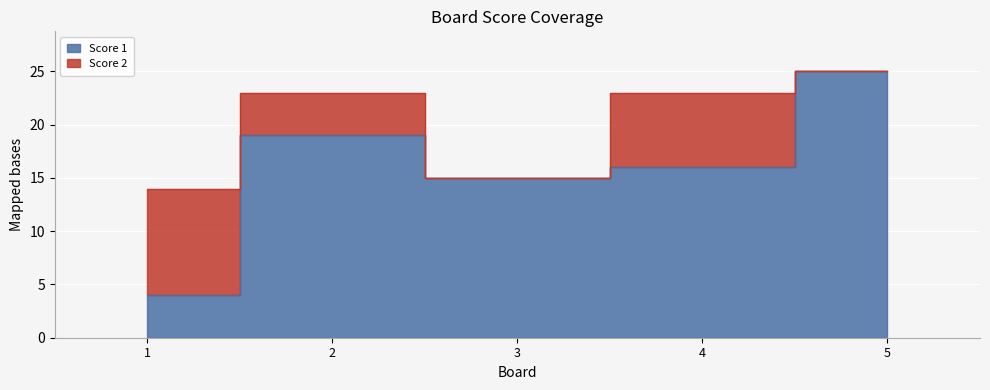

The value at 3 is 21. True or false?

False